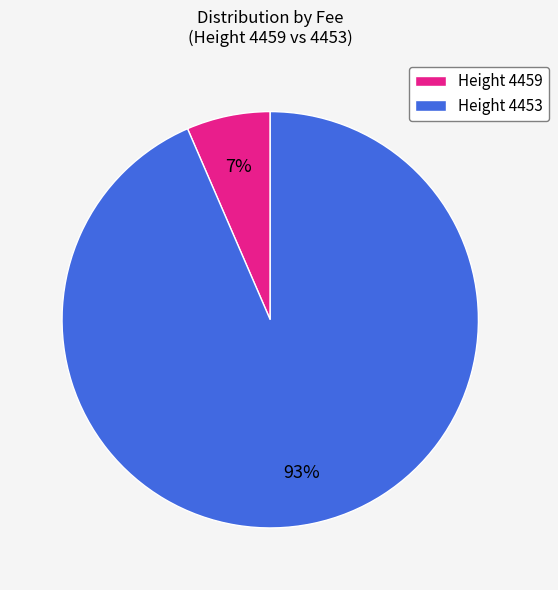

How many slices are in this pie chart?

2